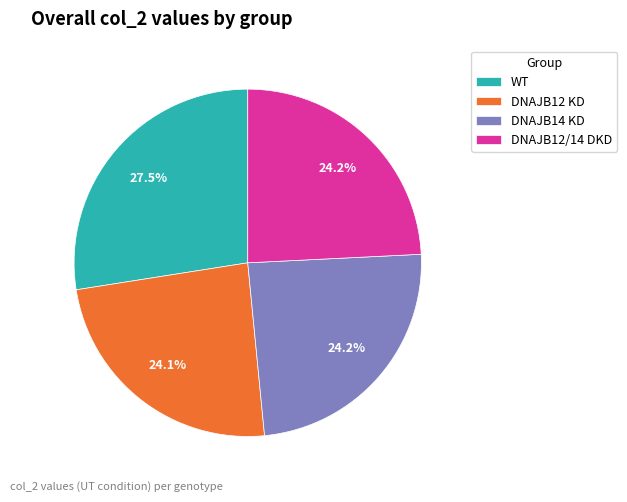

Between WT and DNAJB14 KD, which is larger?

WT